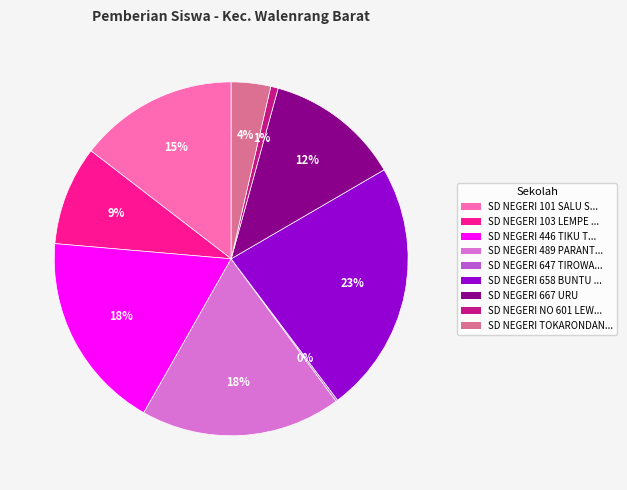

To the nearest percent, what is the difference between the largest and smallest slice percentages?

23%